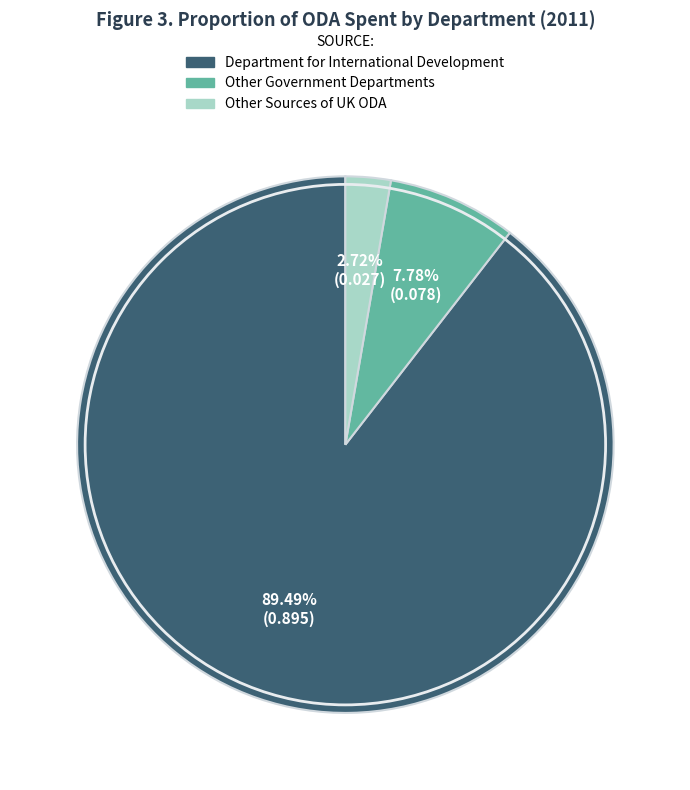

Count the number of slices in the pie.

3